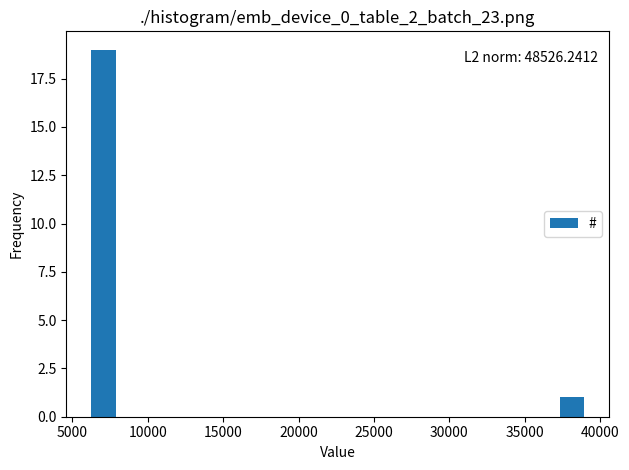

Around what value on the x-axis is the tallest bar? Give the approximate position of its centre, as read against the axis.

7000